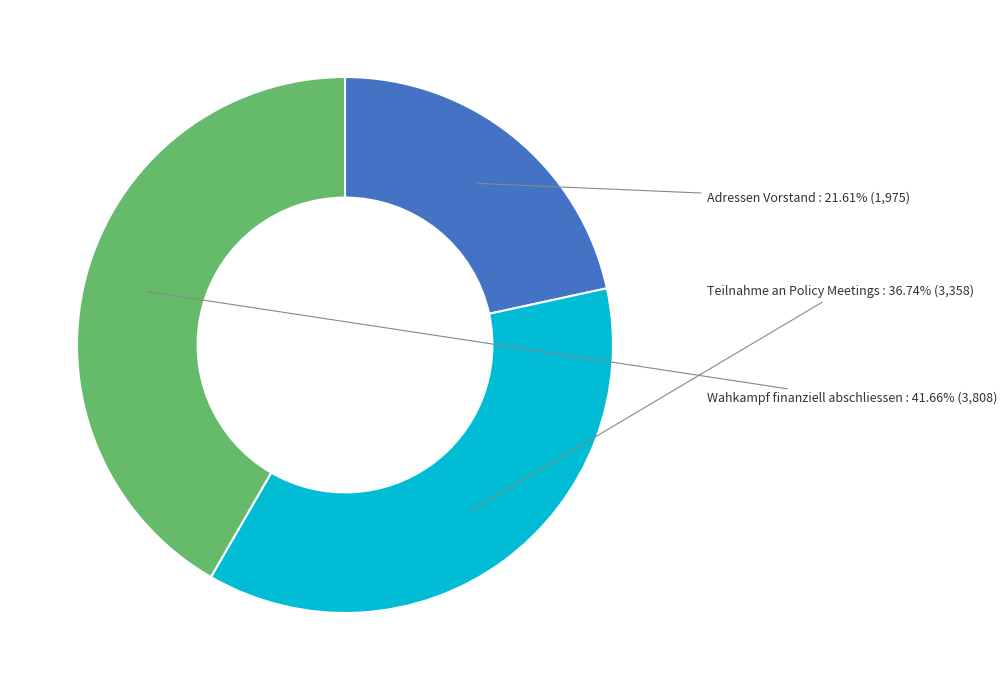

Is there any slice that represents more than half of the pie?

No